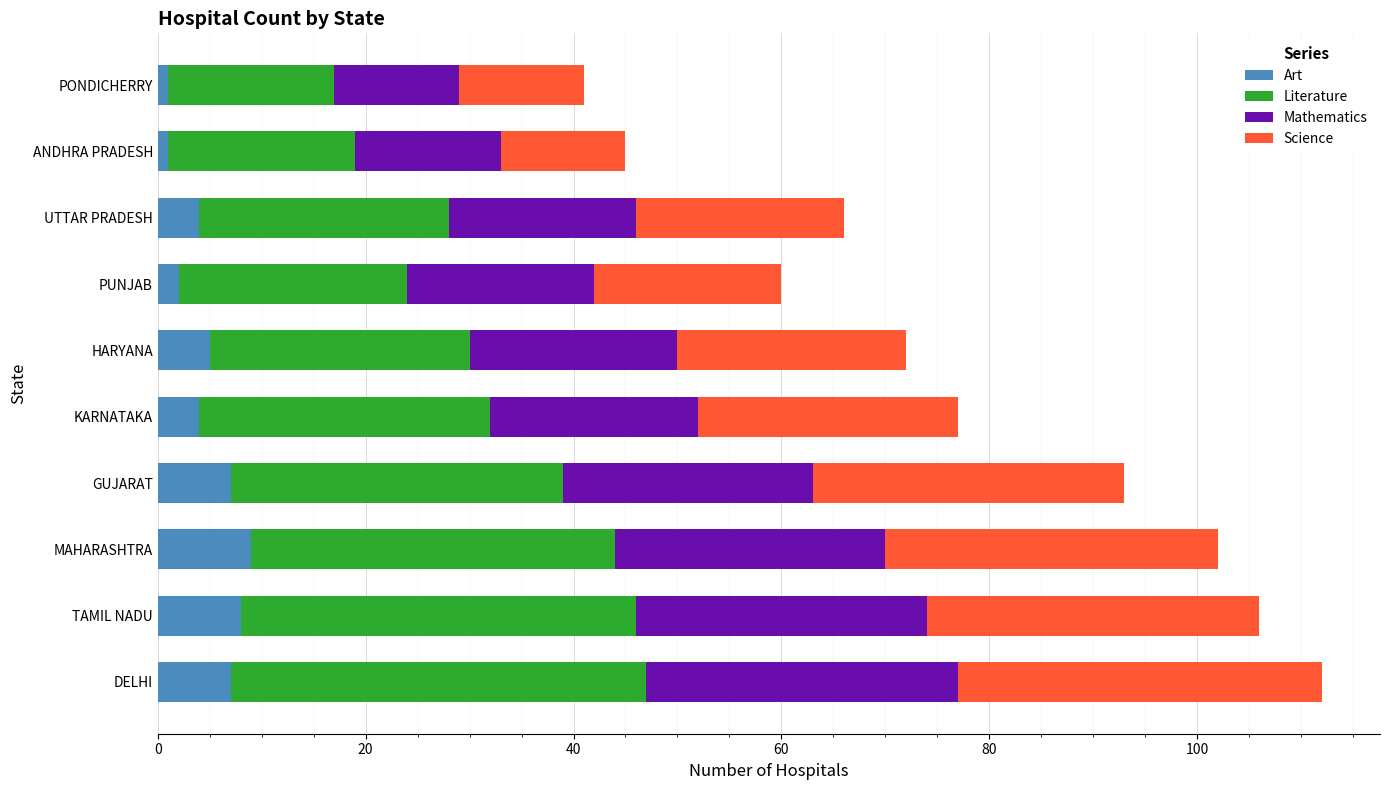

Is it true that Art equals 7 at DELHI?

True